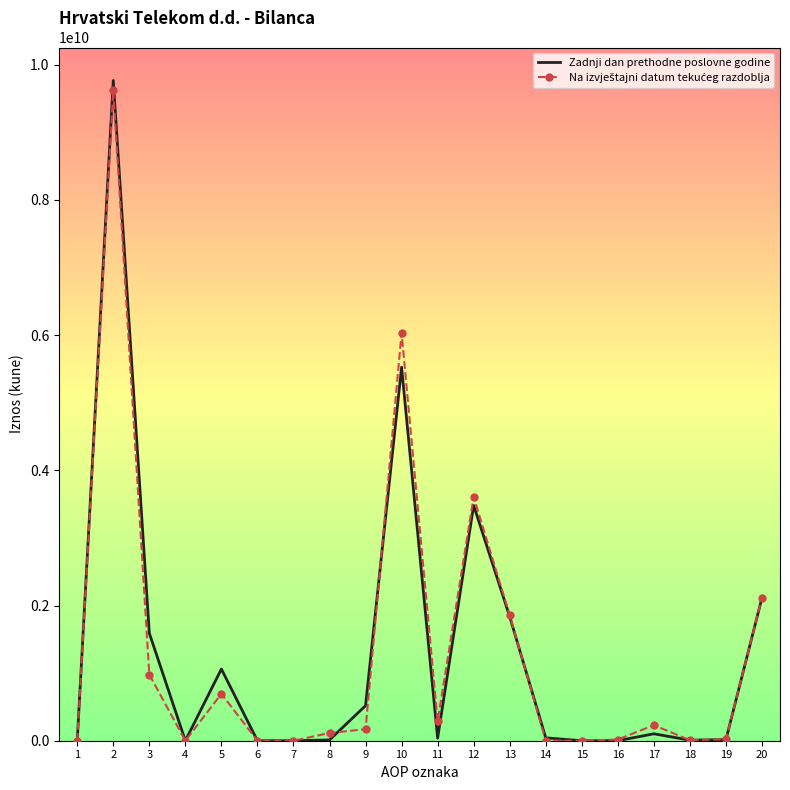

The value of Zadnji dan prethodne poslovne godine at 20 is 2114772157. True or false?

True